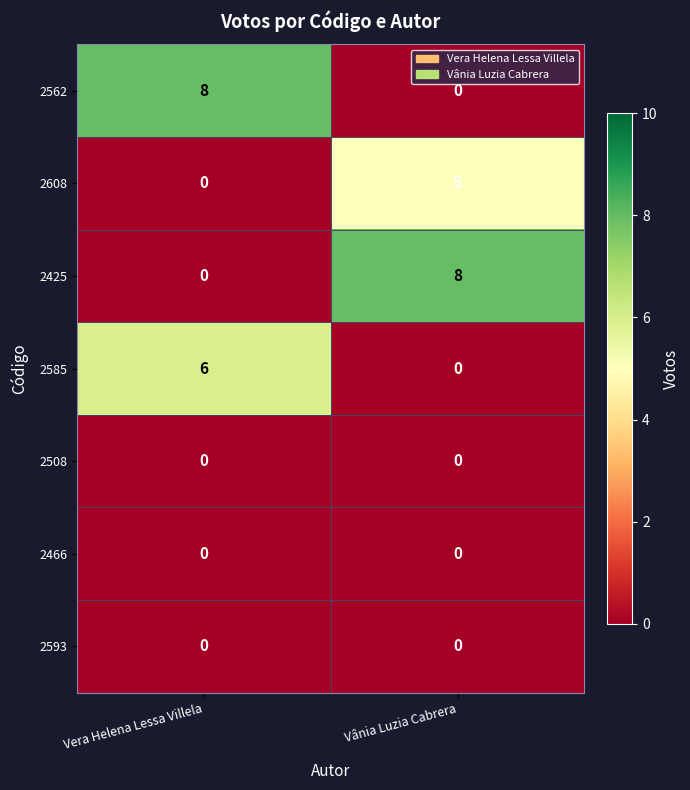

What is the difference between the maximum and minimum values in the 2562 series?

8